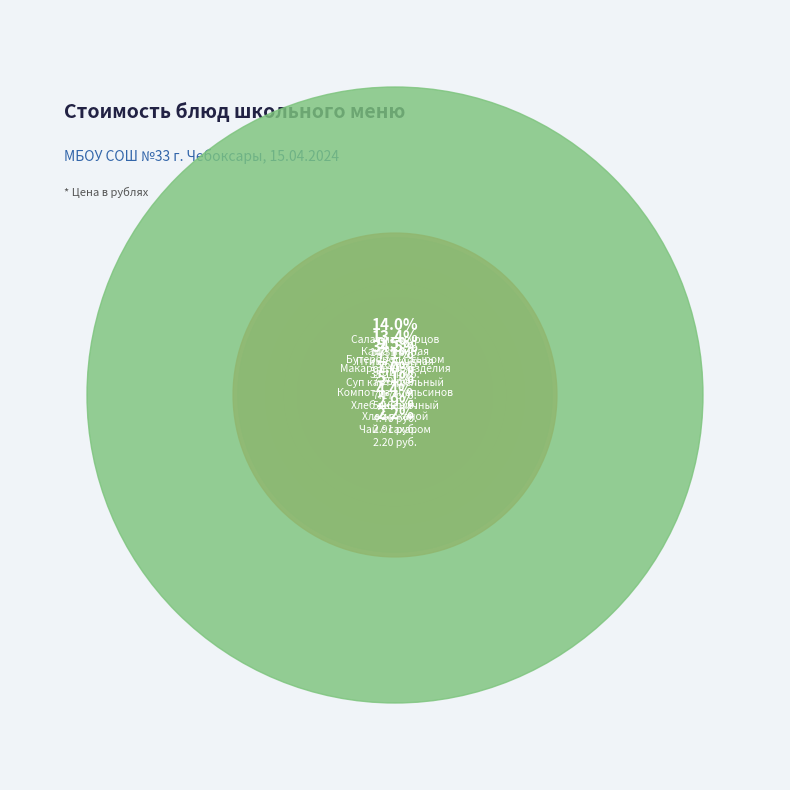

How many segments does this pie chart have?

10